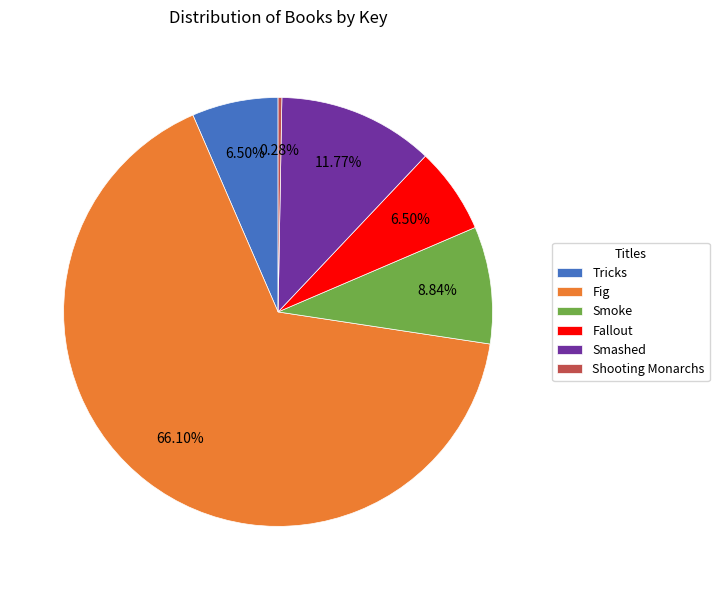

What percentage do Shooting Monarchs and Tricks together represent?

6.8%